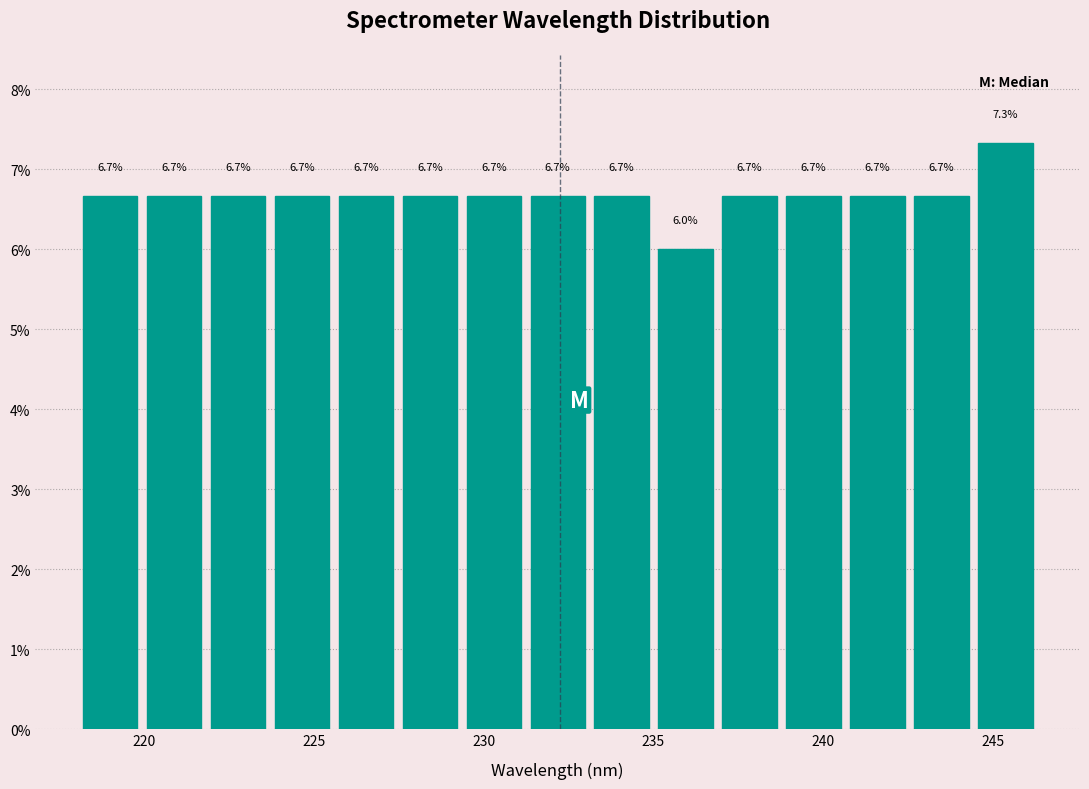

Read against the x-axis, roughly where is the centre of the tallest bar?

245.5